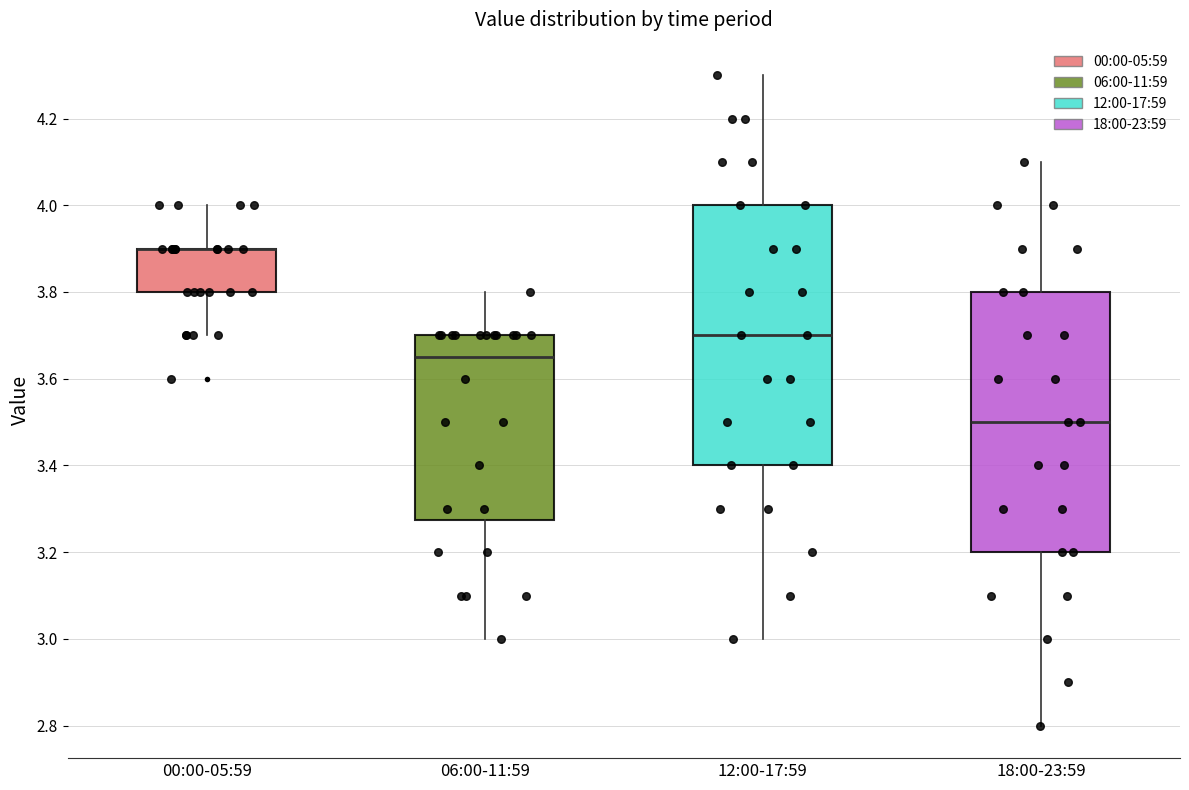

Reading left to right, read every box against the y-axis: the position of its median line, the range the box covers, and the ends of its whiskers. The values are not printed on the chart, so give them approximately, as read against the axis.

00:00-05:59: median 3.90 (drawn on the box's upper edge), box 3.80 to 3.90, whiskers 3.70 to 4.00
06:00-11:59: median 3.66, box 3.28 to 3.70, whiskers 3.00 to 3.80
12:00-17:59: median 3.70, box 3.40 to 4.00, whiskers 3.00 to 4.30
18:00-23:59: median 3.50, box 3.20 to 3.80, whiskers 2.80 to 4.10